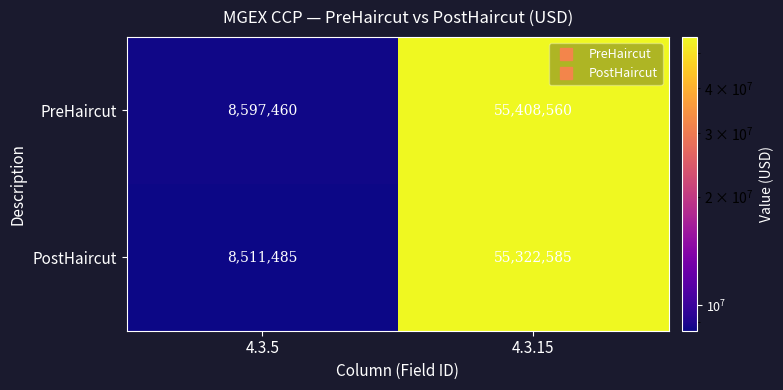

How many distinct data groups are displayed?

2